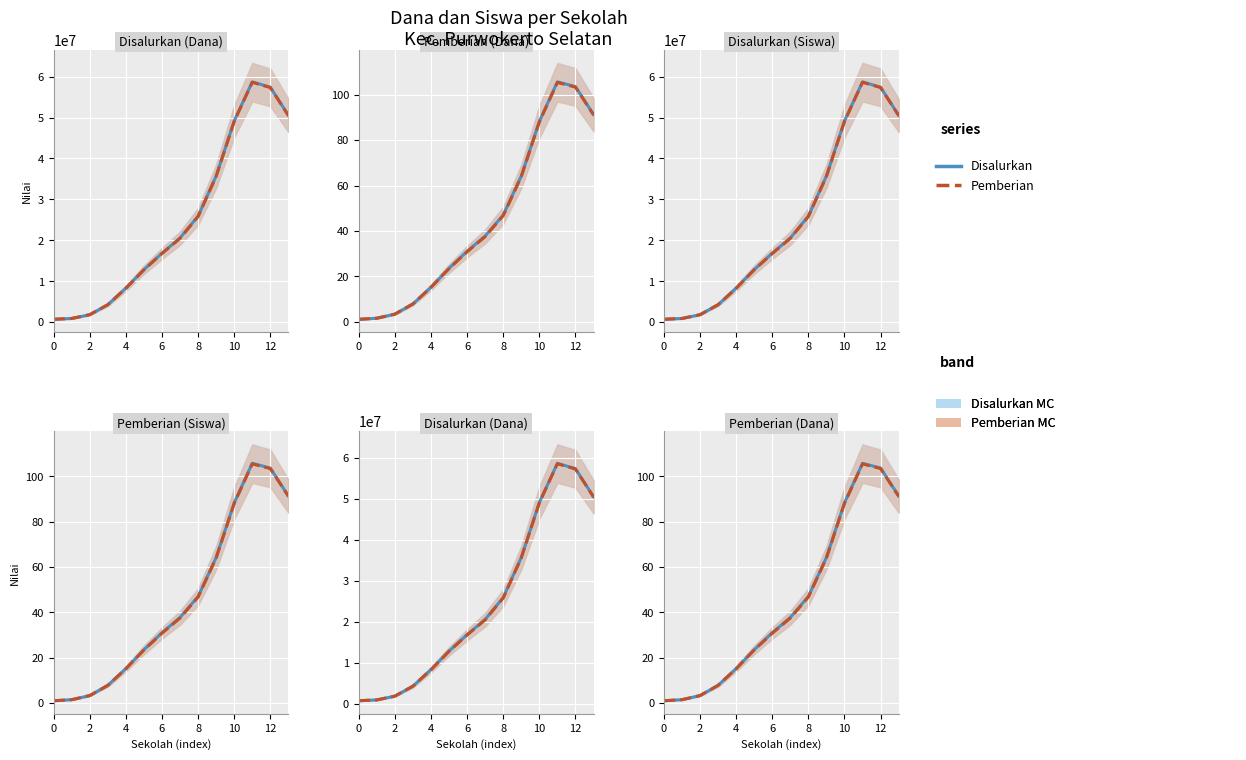

Is the value of Disalurkan at 2 greater than the value of Pemberian at 13?

No